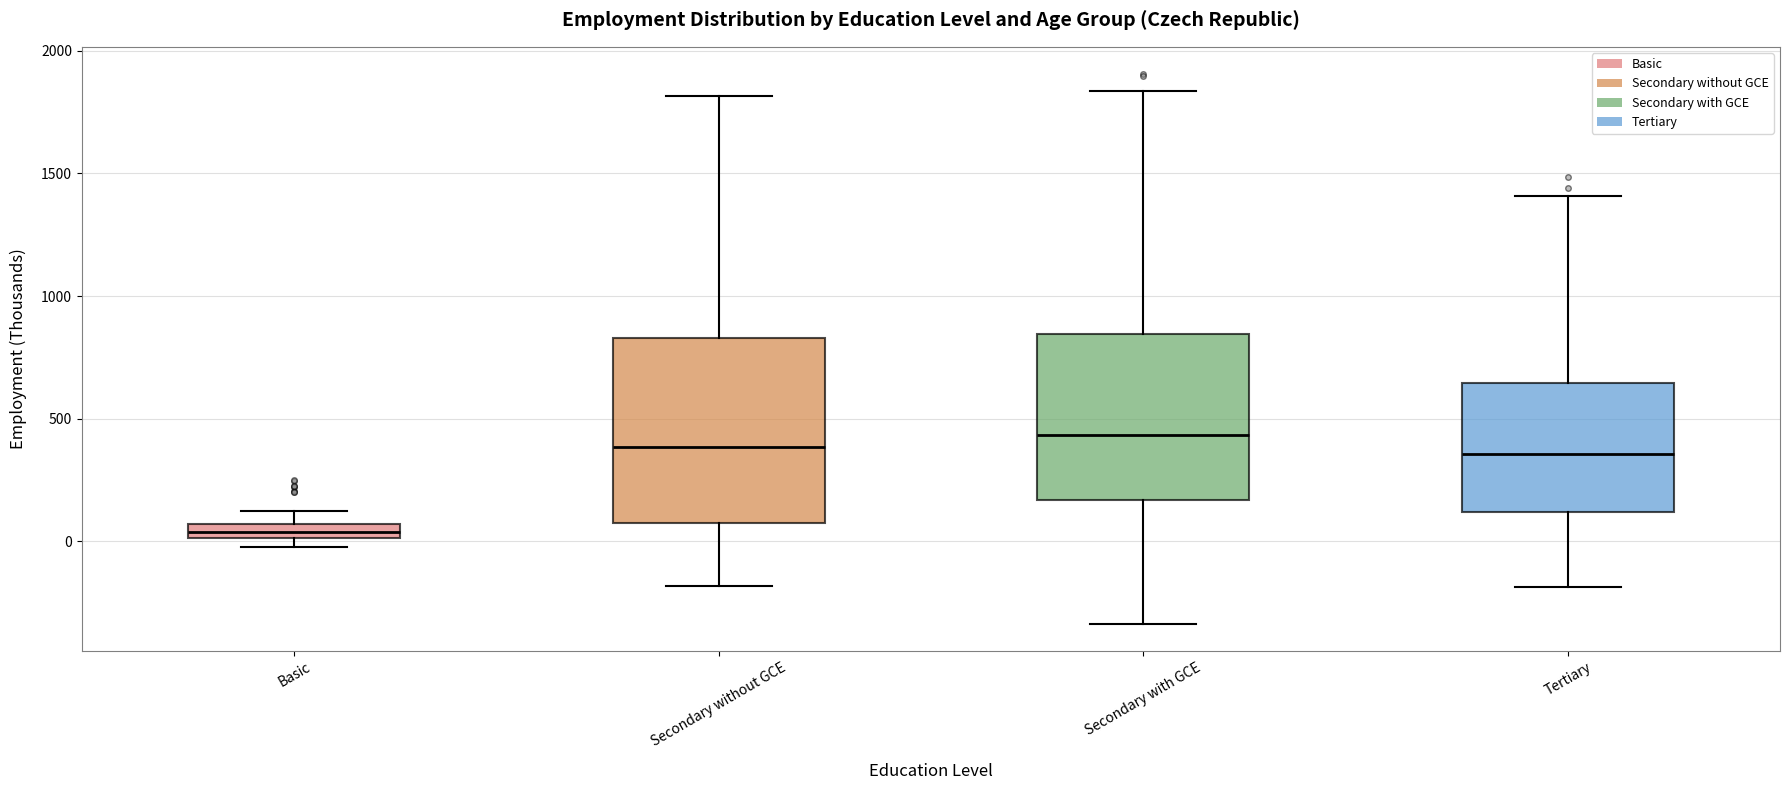

Which box is the tallest, from its lower edge to its upper edge?

Secondary without GCE